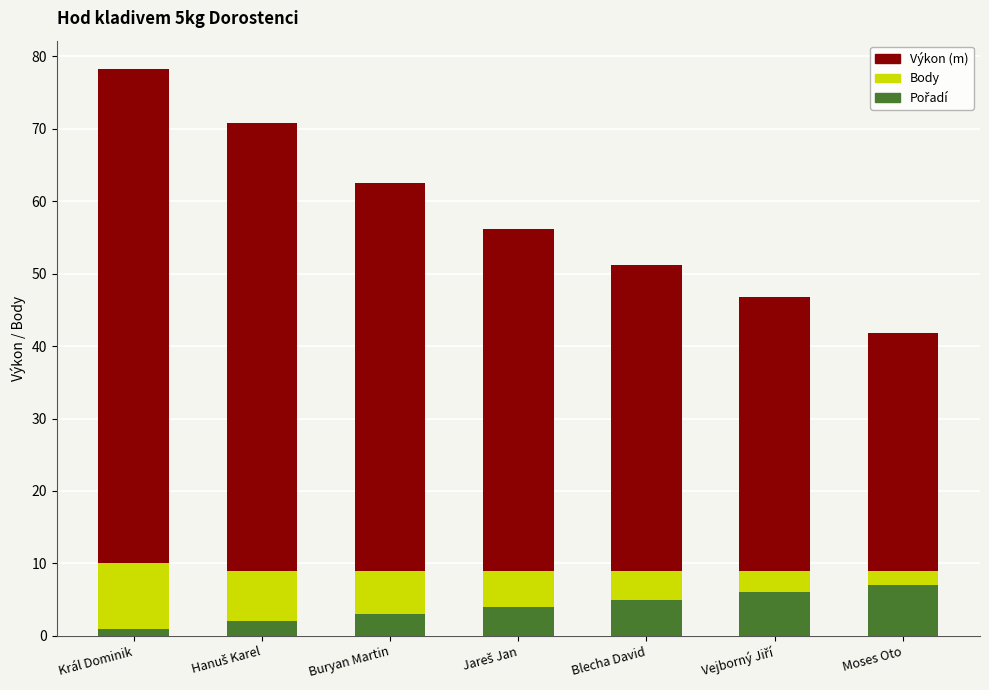

At which category is the sum across all series the highest?

Král Dominik